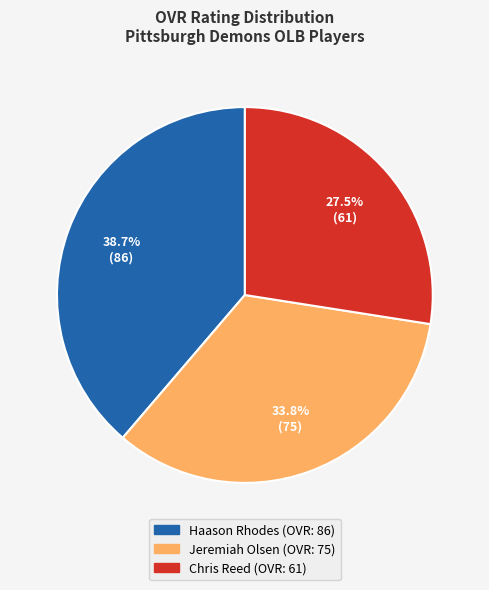

Which has a higher value, Haason Rhodes or Chris Reed?

Haason Rhodes